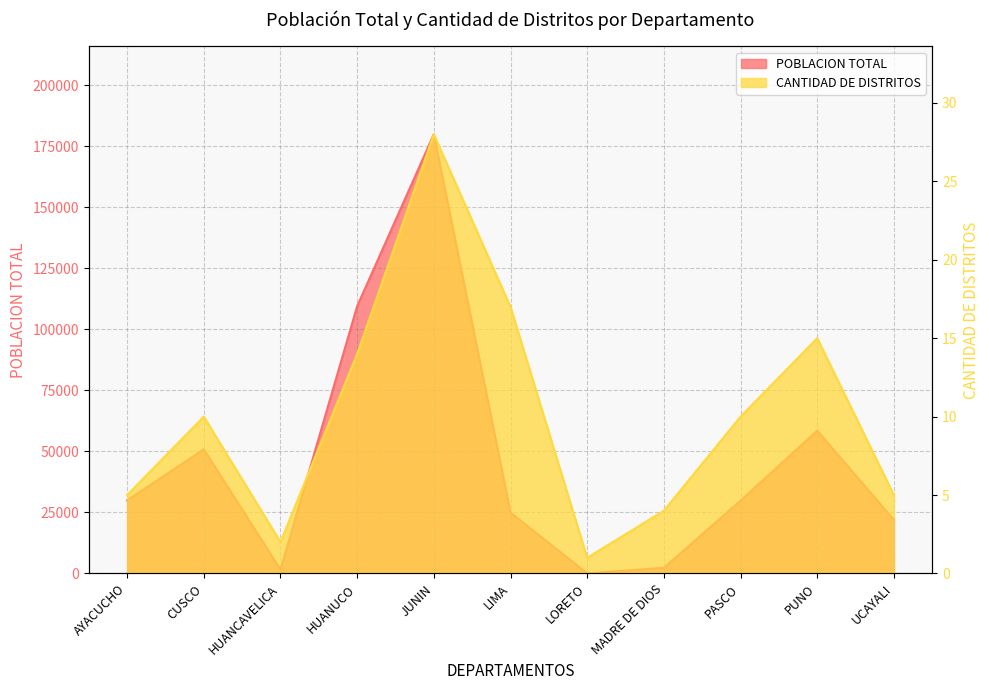

The value of POBLACION TOTAL at PASCO is 38966. True or false?

False